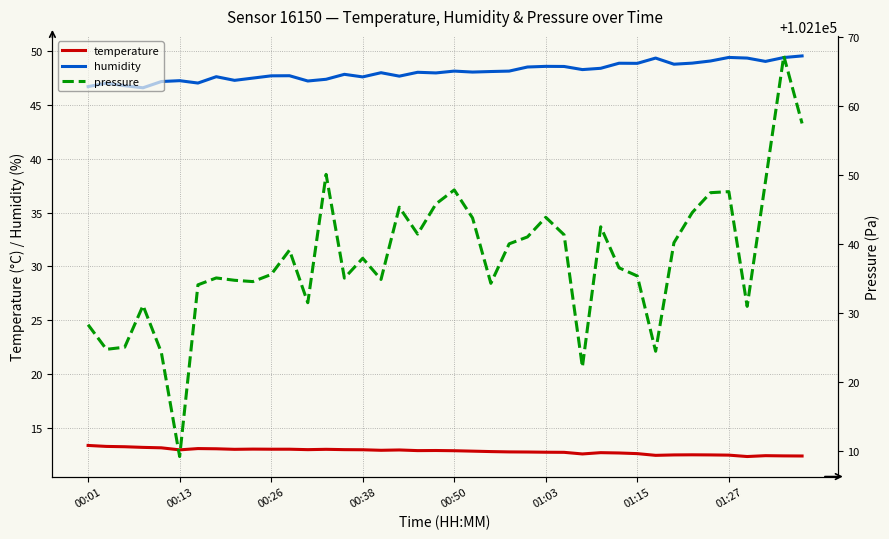

List the series in order of their peak value, highest first.

pressure, humidity, temperature